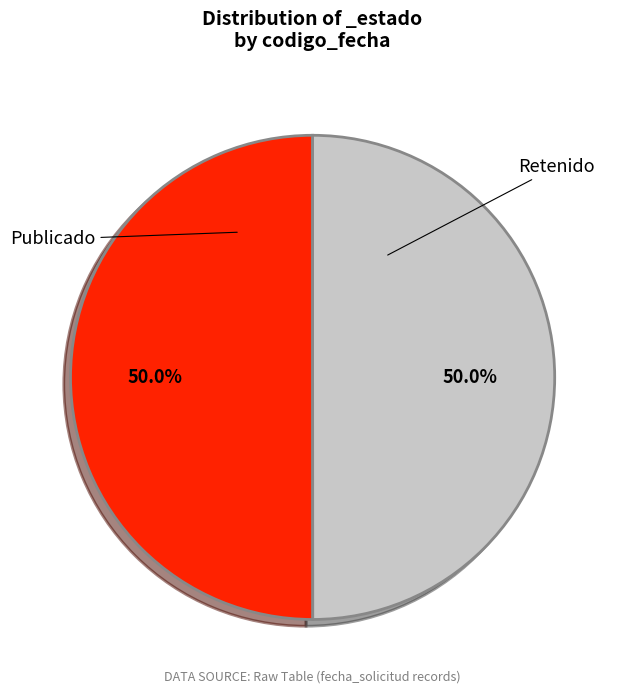

What is the ratio of the value at Publicado to the value at Retenido?

1.0